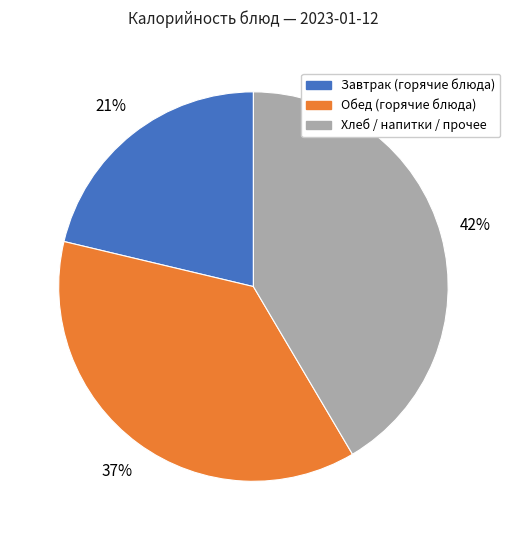

To the nearest percent, what is the average slice percentage?

33%